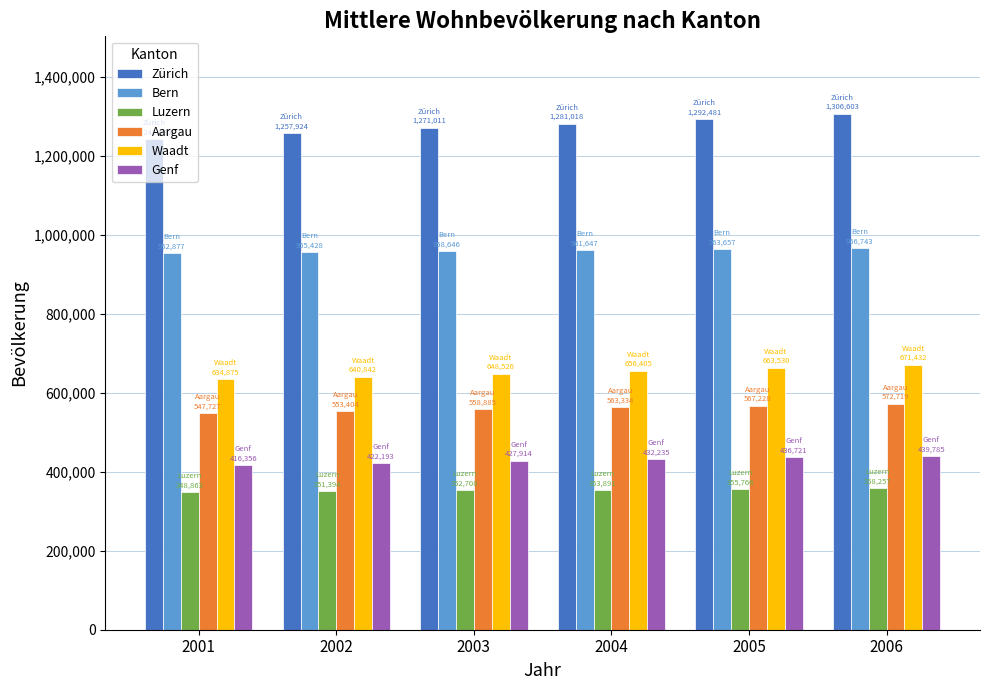

Is the value of Genf at 2004 greater than the value of Waadt at 2004?

No